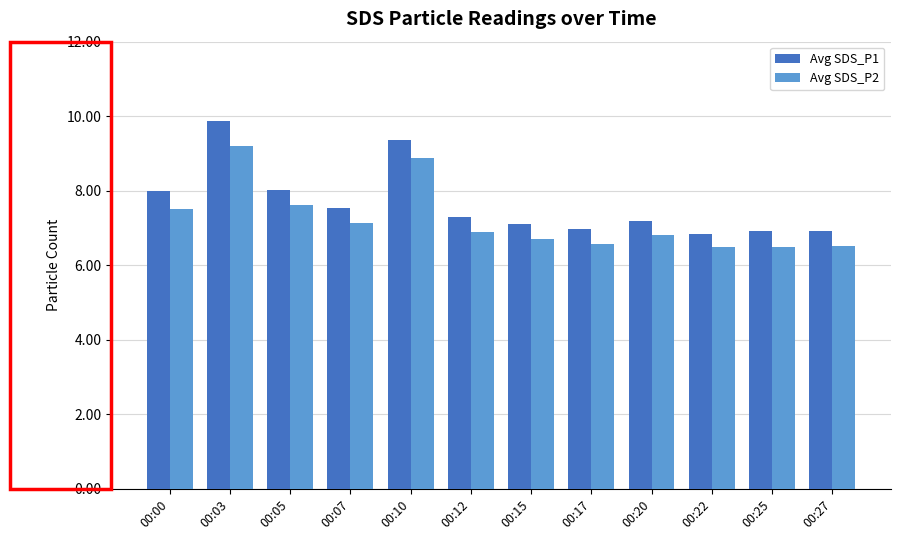

List the series in order of their peak value, highest first.

Avg SDS_P1, Avg SDS_P2